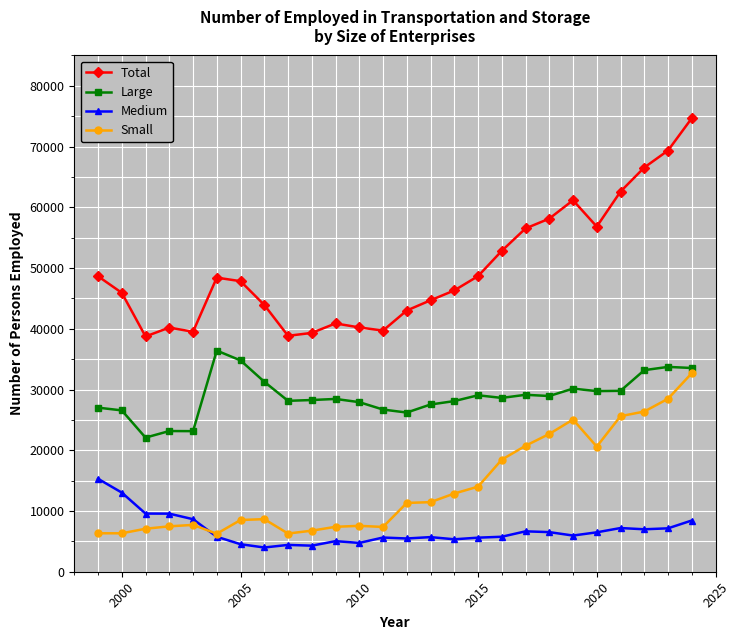

What is the difference between the maximum and minimum values in the Medium series?

11315.9